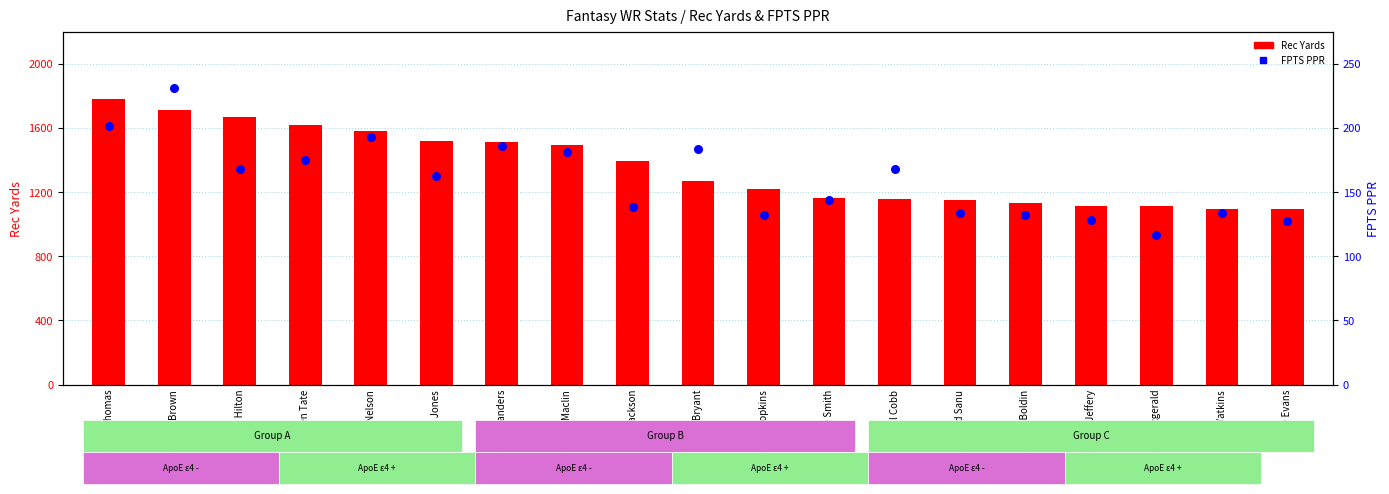

Which series contains the highest Y value?

Rec Yards